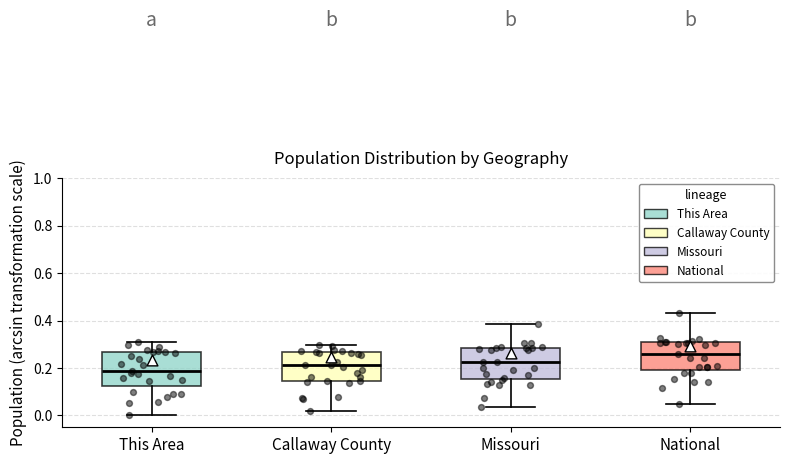

Where does the upper whisker of the box for Callaway County end on the y-axis? The values are not printed on the chart, so give them approximately, as read against the axis.

0.30